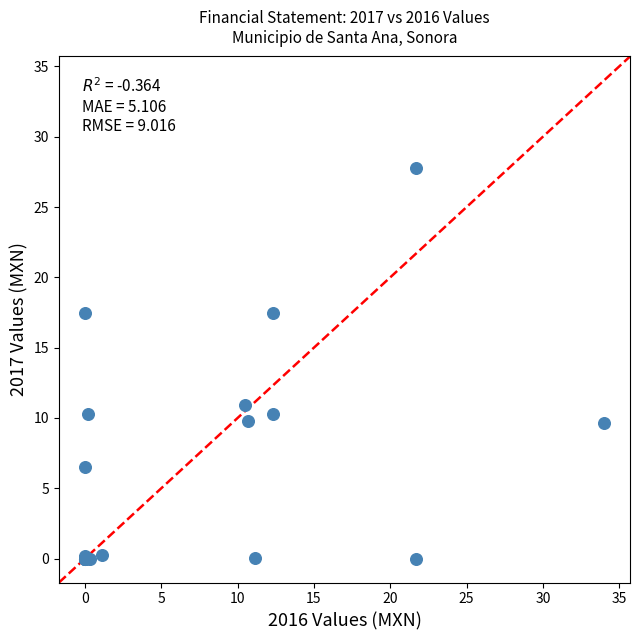

What Y value in the scatter plot is closest to 13?

10.9